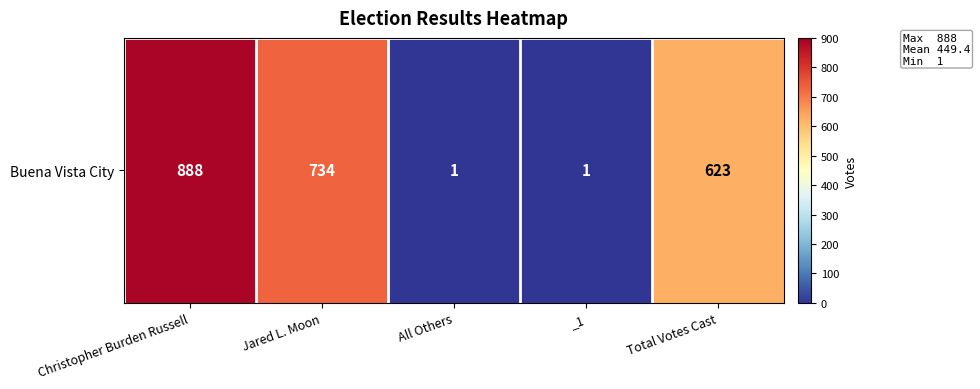

Is it true that the value at Jared L. Moon is 734?

True